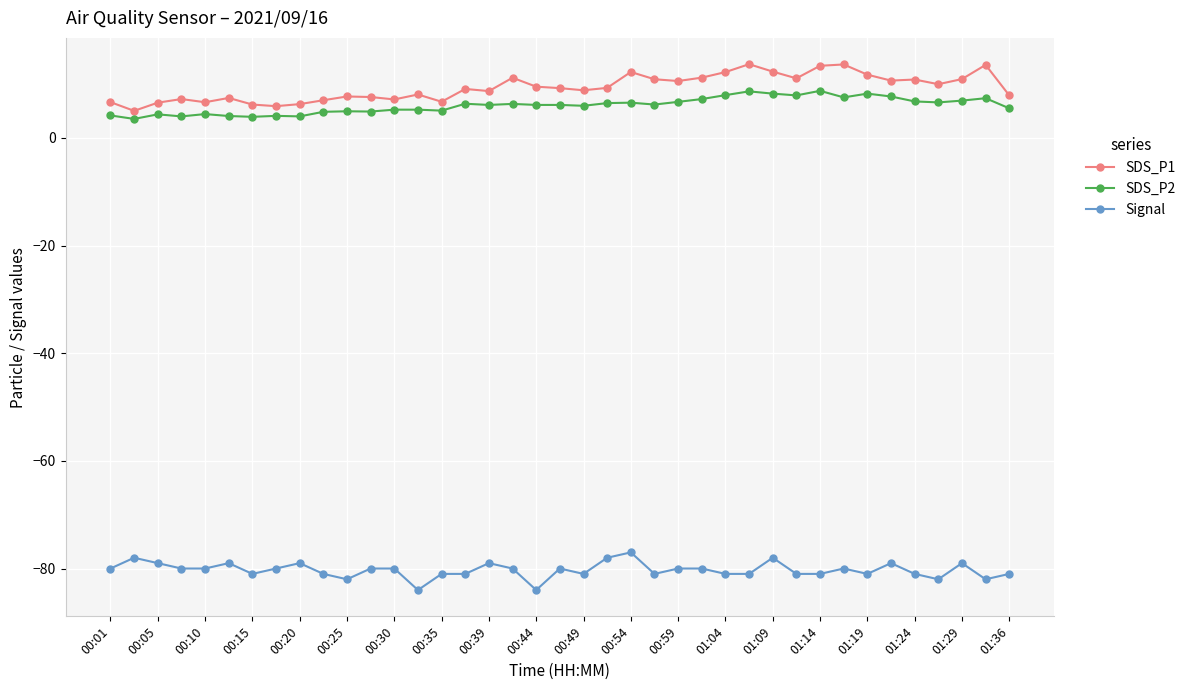

What is the value of the SDS_P1 point at the 31st from the left?

13.4